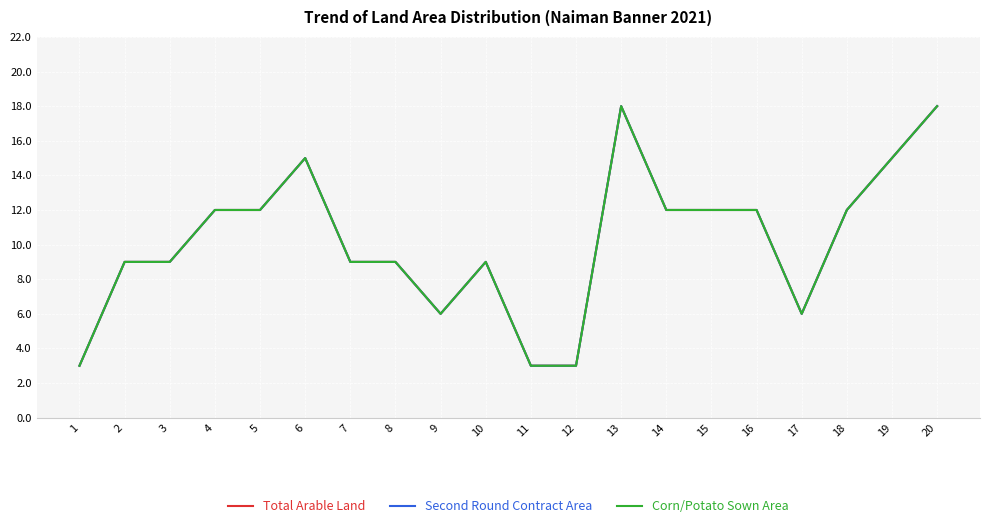

Does the chart display data point markers on the line(s)?

No